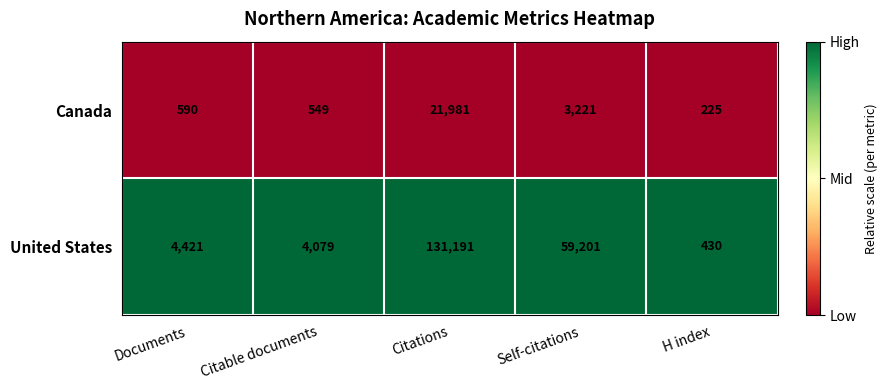

How many data points does each series have?

5